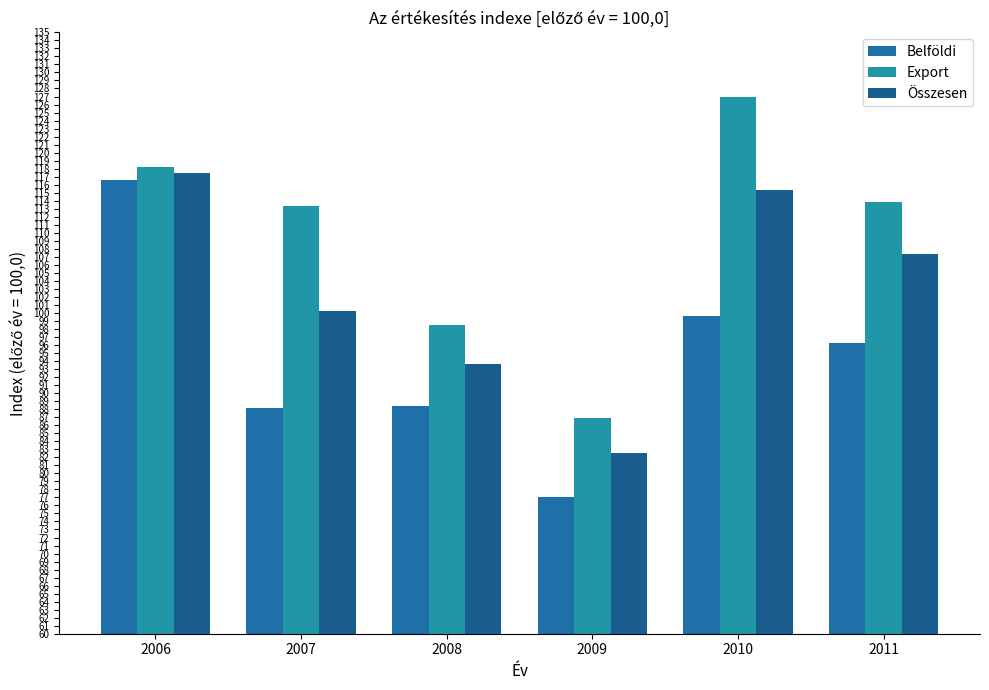

Which series has the largest total across all categories?

Export